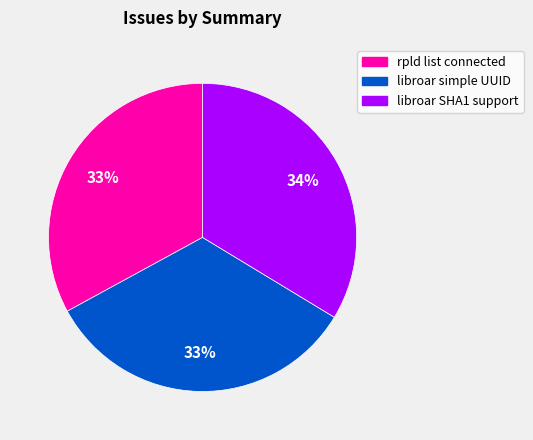

Does rpld list connected account for over 50% of the chart?

No